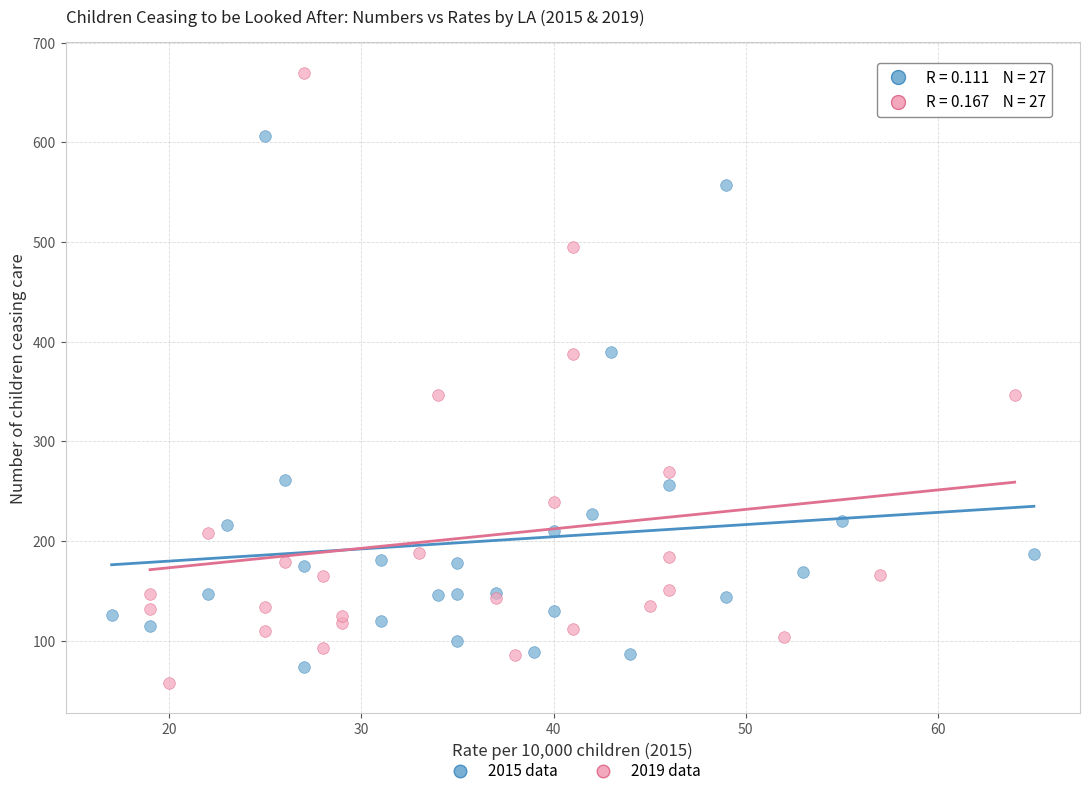

Which series reaches the minimum Y coordinate?

2019 data